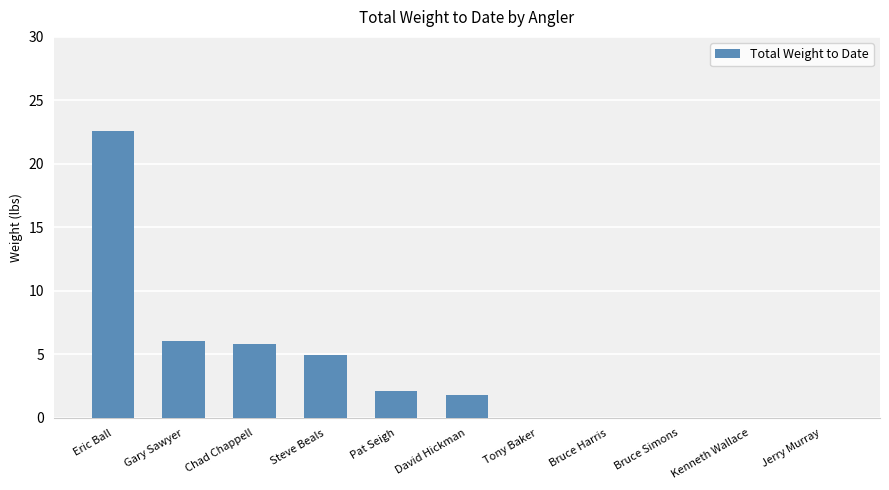

Is it true that the value at Chad Chappell is 5.8?

True